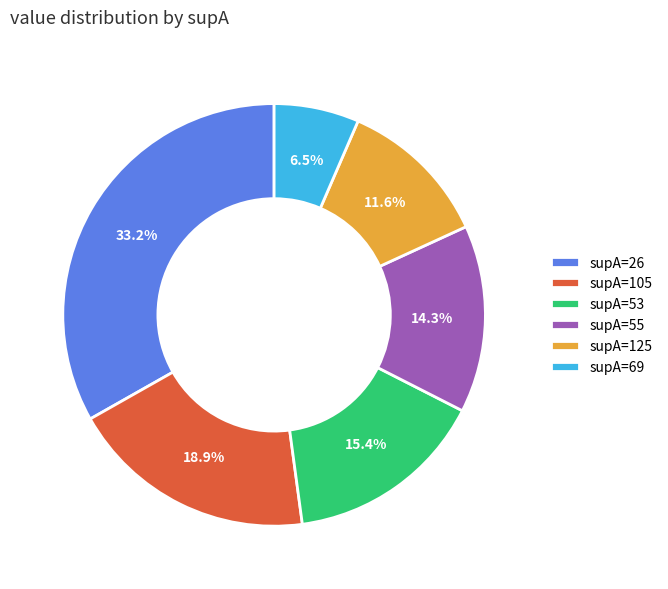

How many slices are in this pie chart?

6